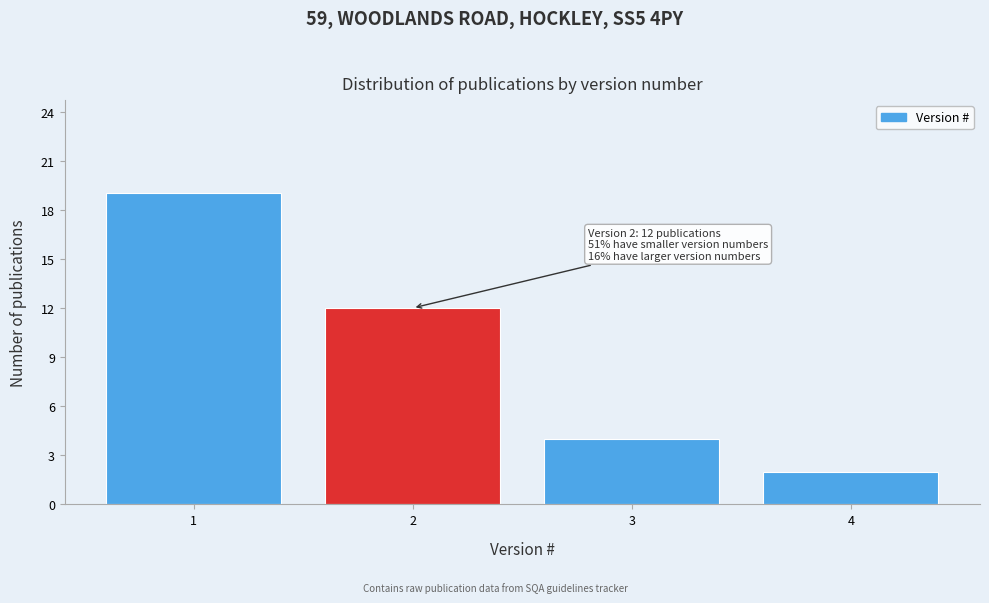

Reading left to right, list all the values displayed in this chart.

19	12	4	2